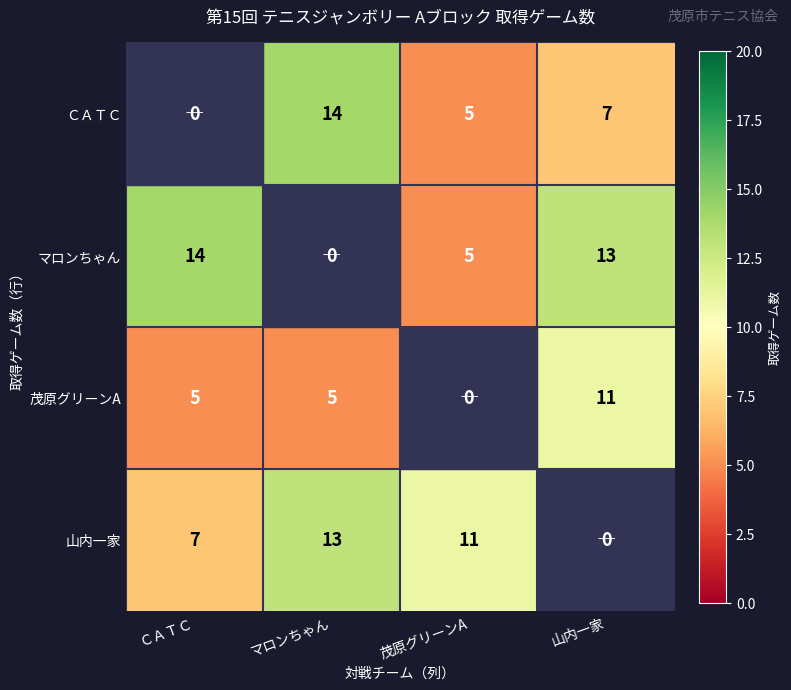

What is the spread (max minus min) of values at 山内一家?

13